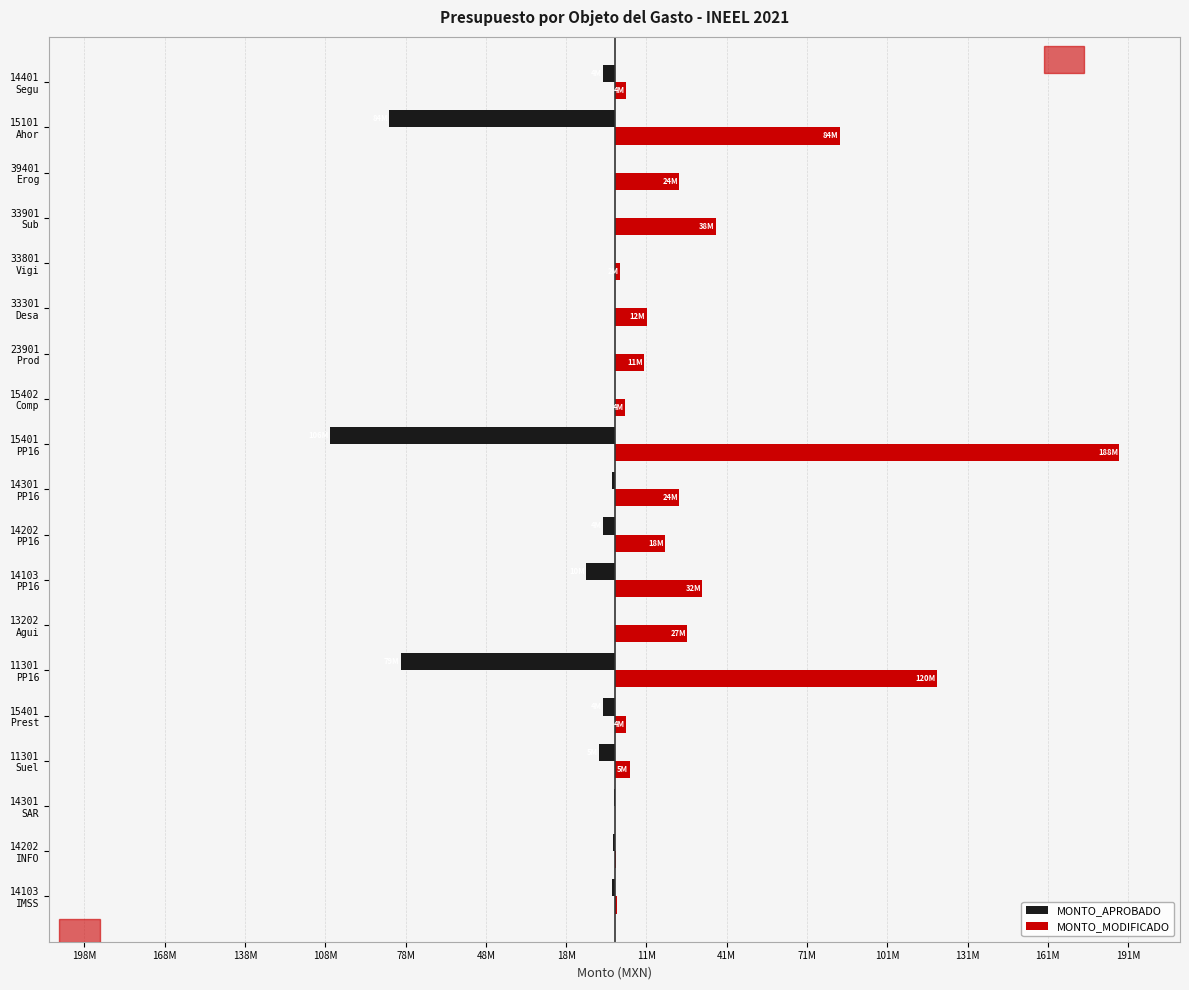

What are all the series names shown in the legend?

MONTO_APROBADO, MONTO_MODIFICADO